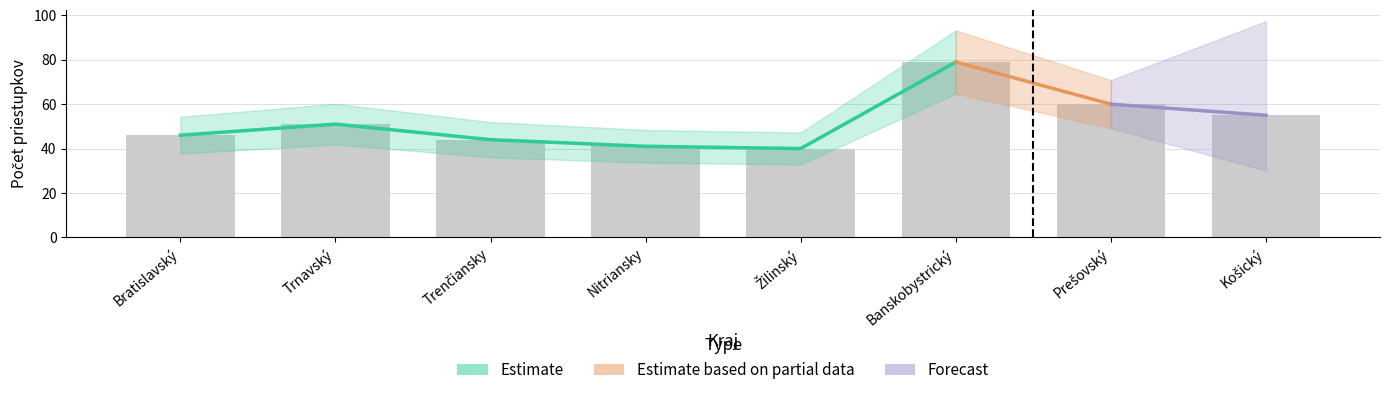

What is the label of the 3rd bar from the right?

Banskobystrický